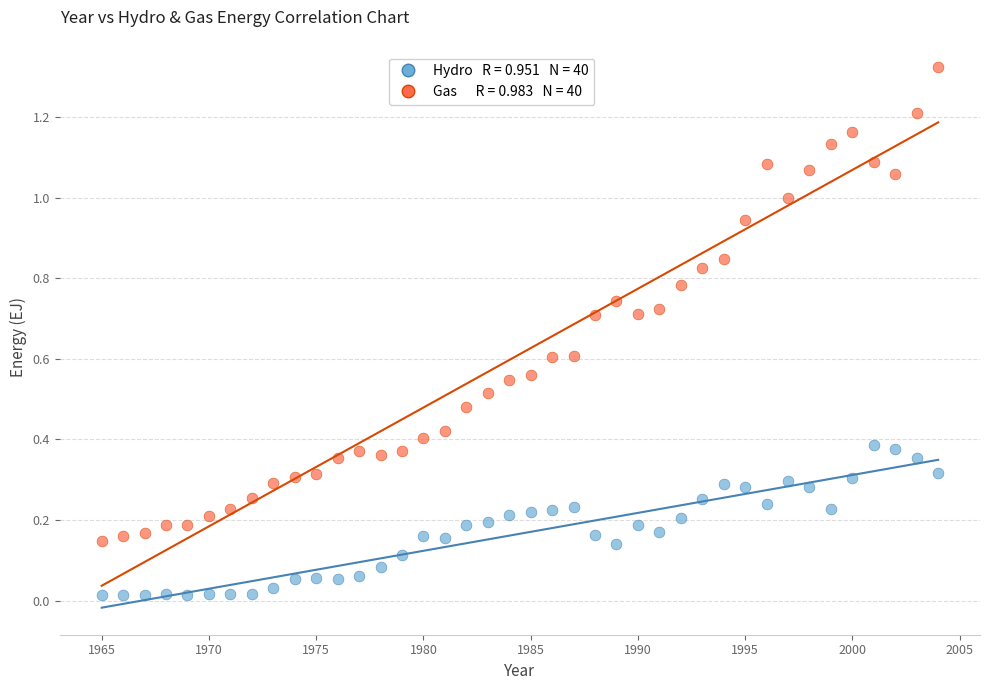

Across all data points, what is the range of X values (max minus min)?

39.0